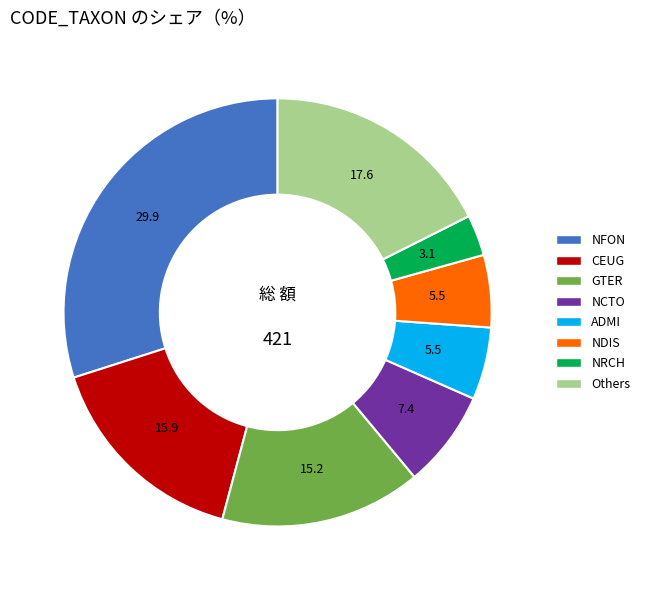

Is there any slice that represents more than half of the pie?

No